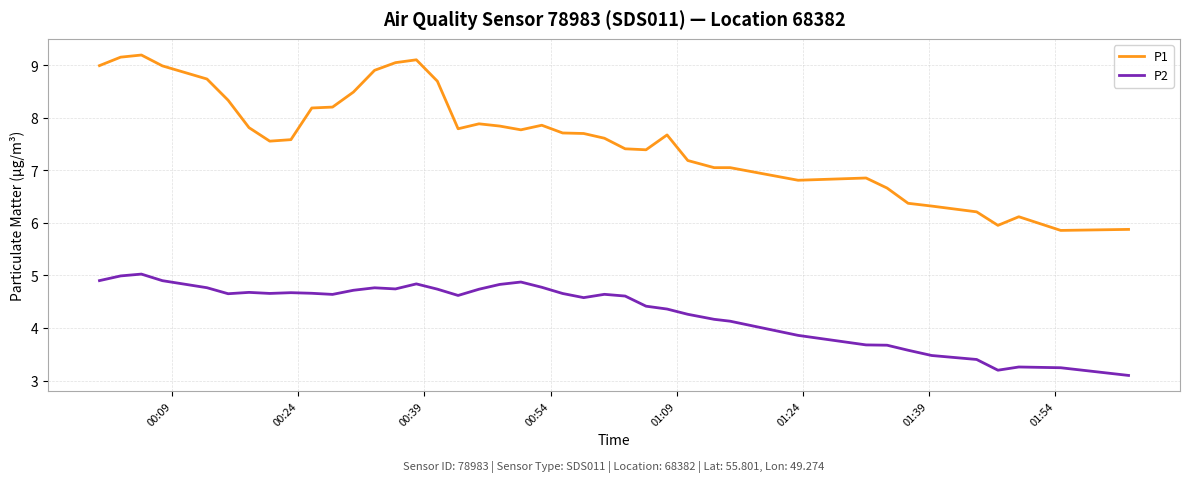

Does the chart display data point markers on the line(s)?

No